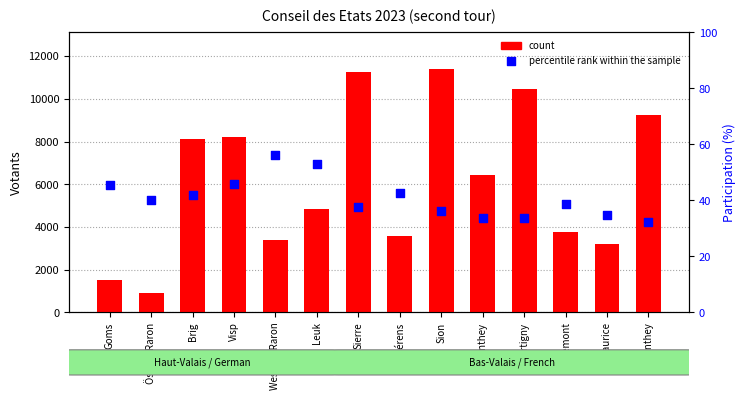

Which series reaches the maximum Y coordinate?

count